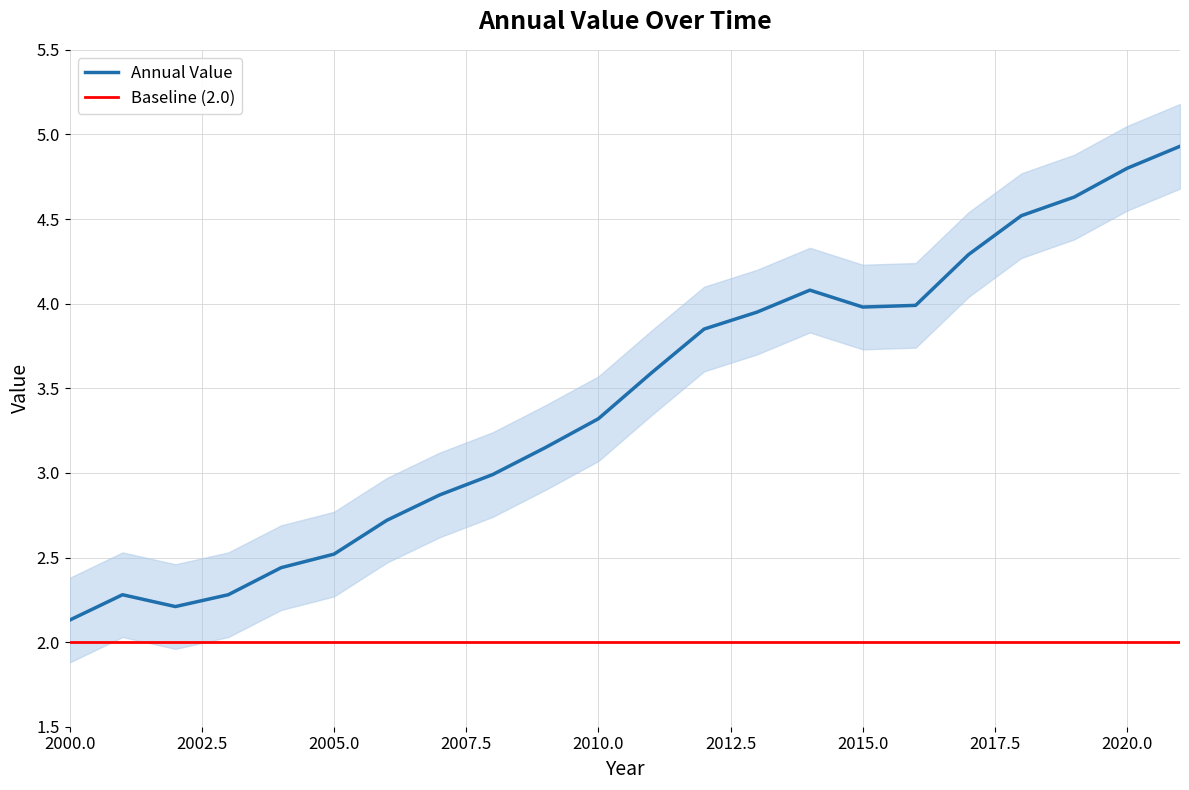

Which series has the largest range (max minus min)?

Annual Value